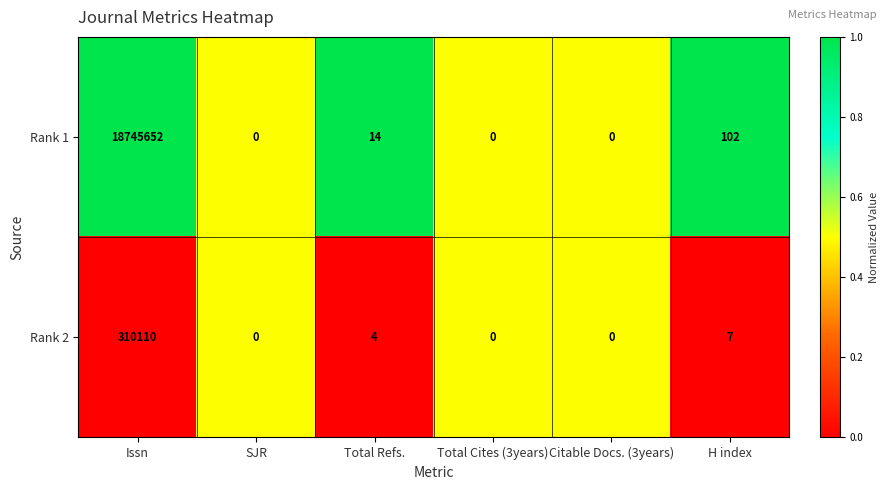

At which category does the chart reach its peak across all series?

Issn